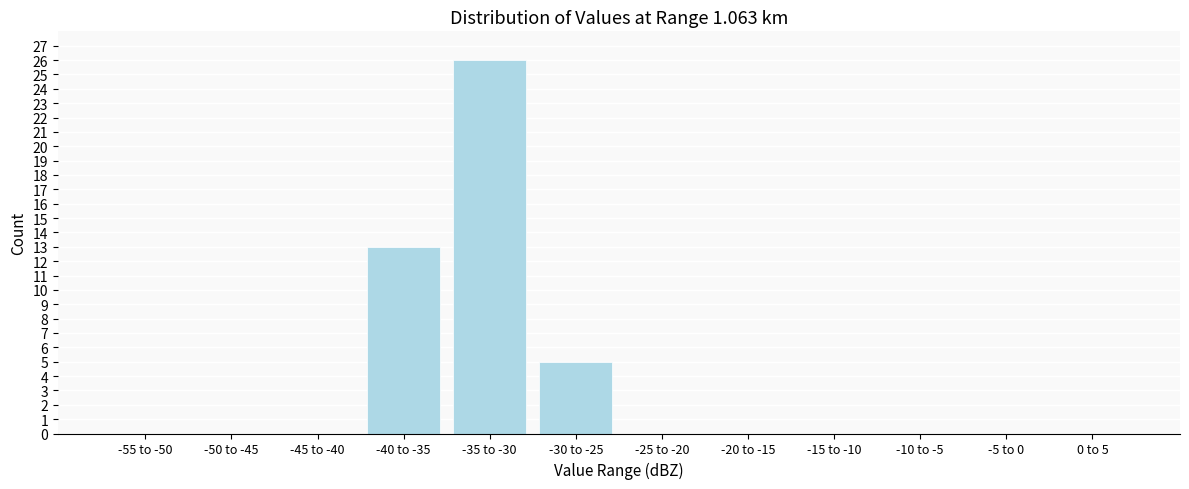

Reading left to right, what are all the values shown in this chart?

-55 to -50=0	-50 to -45=0	-45 to -40=0	-40 to -35=13	-35 to -30=26	-30 to -25=5	-25 to -20=0	-20 to -15=0	-15 to -10=0	-10 to -5=0	-5 to 0=0	0 to 5=0